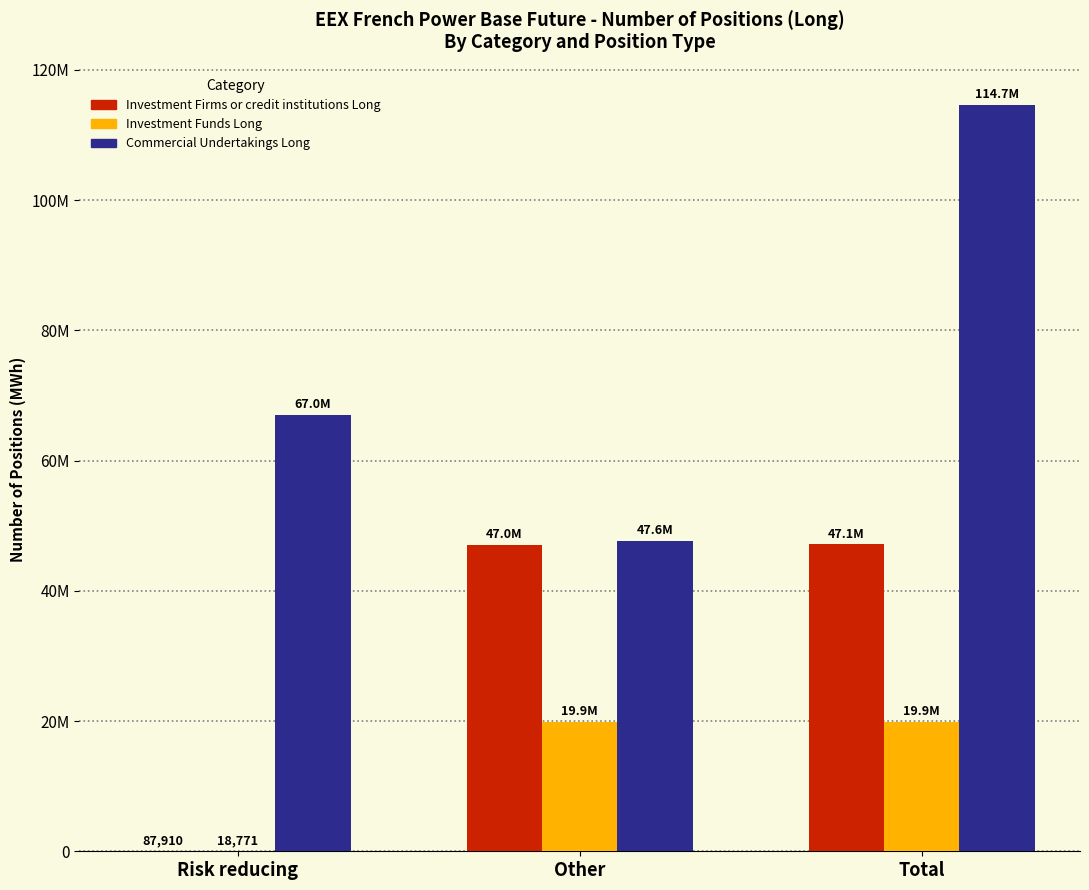

Which series has the largest range (max minus min)?

Commercial Undertakings Long